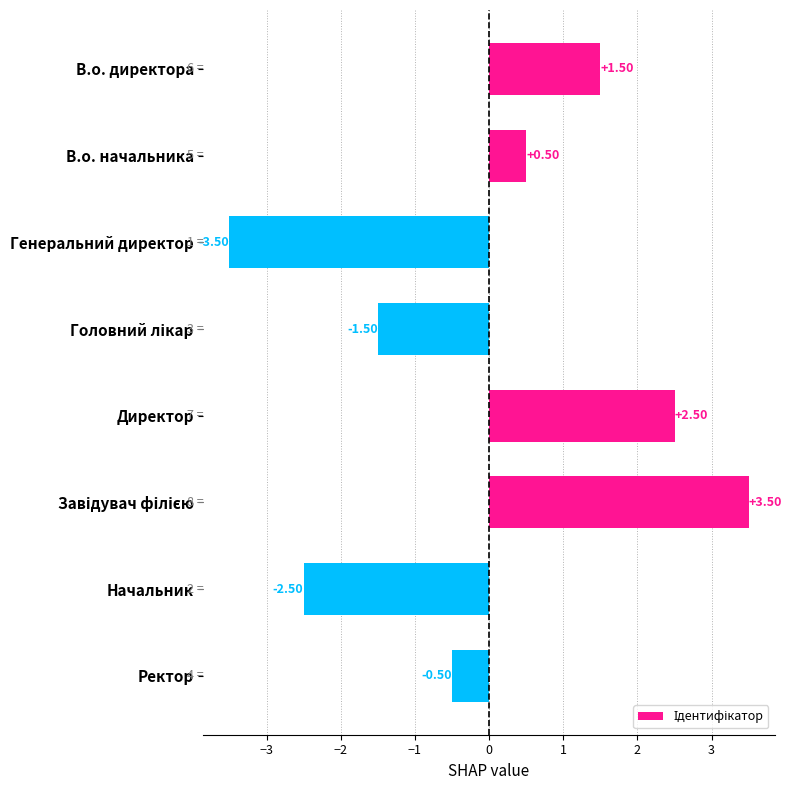

Are the bars horizontal?

Yes